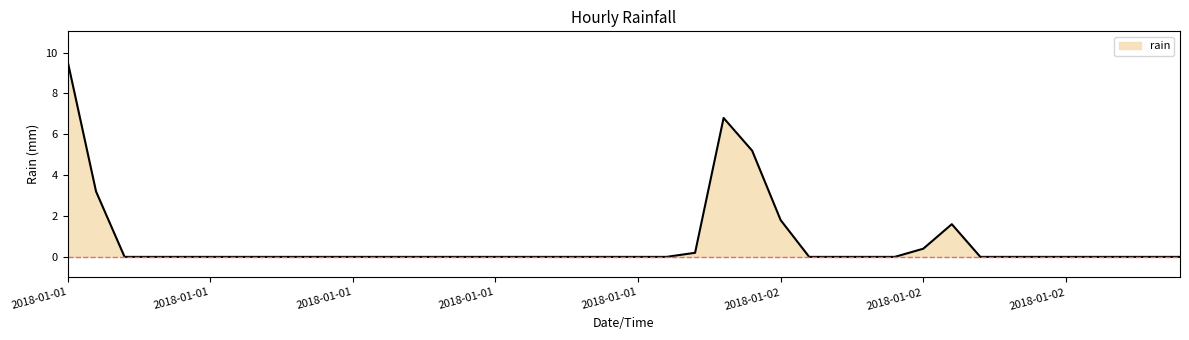

How many lines are shown in the chart?

1